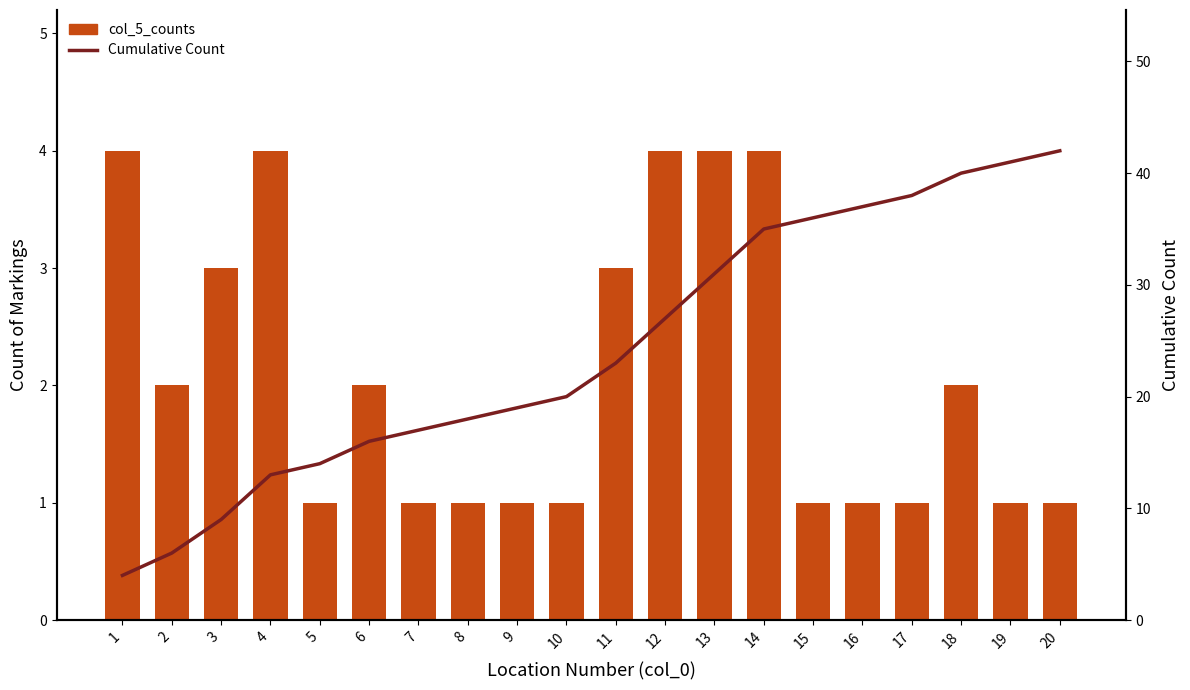

What is the average value of the col_5_counts series?

2